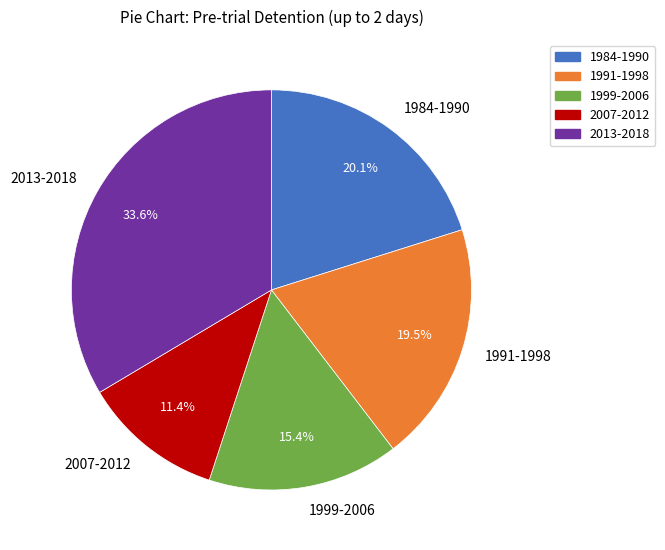

Which has a higher value, 1999-2006 or 1991-1998?

1991-1998